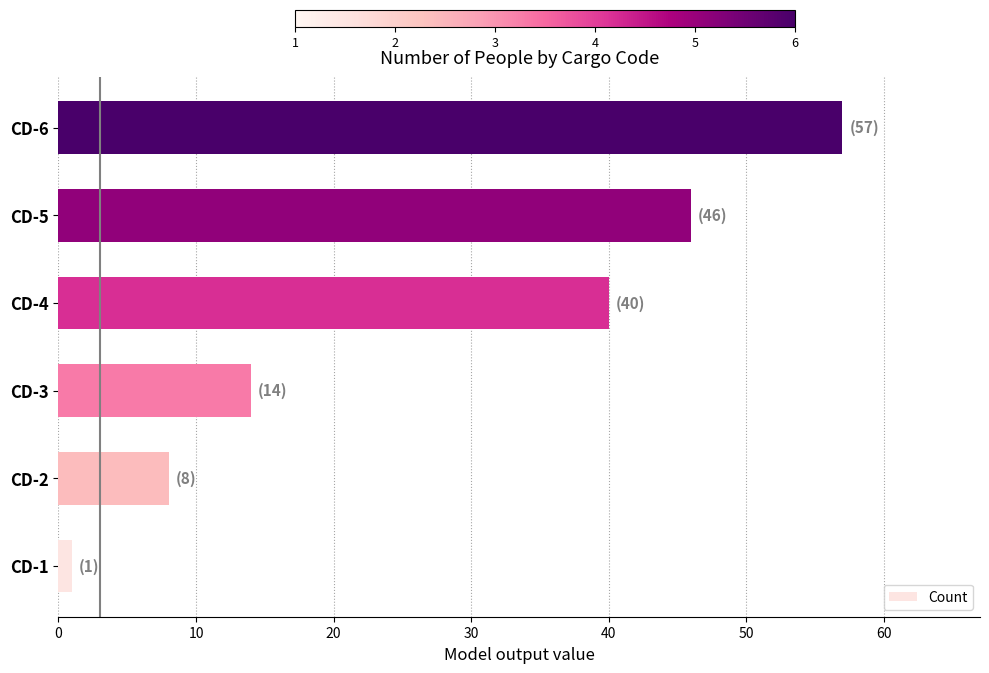

Where is the data nearest to the value 29?

CD-4